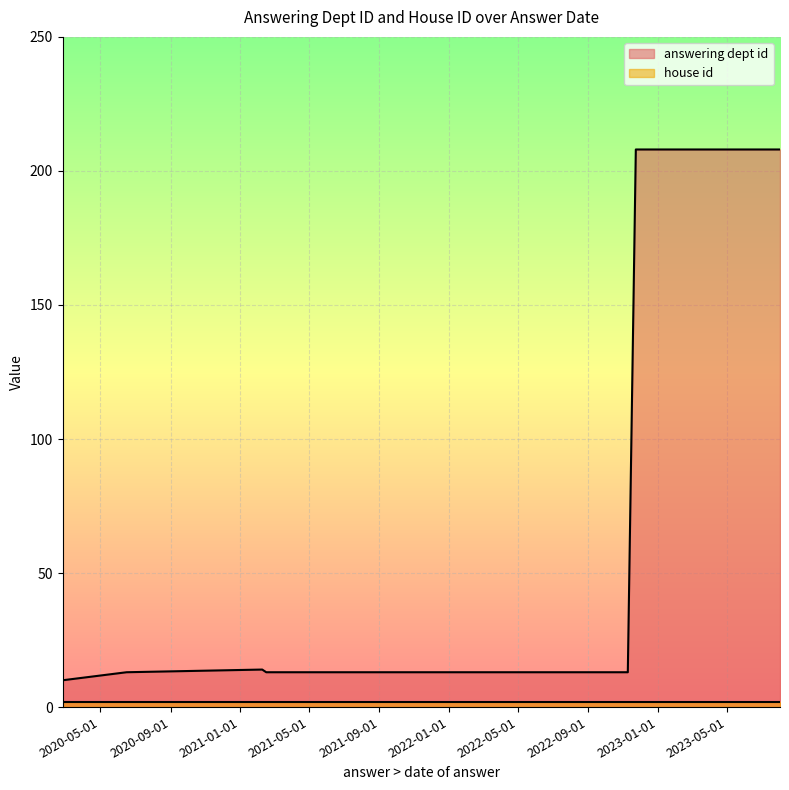

Is it true that house id equals 2 at 2021-02-15?

True